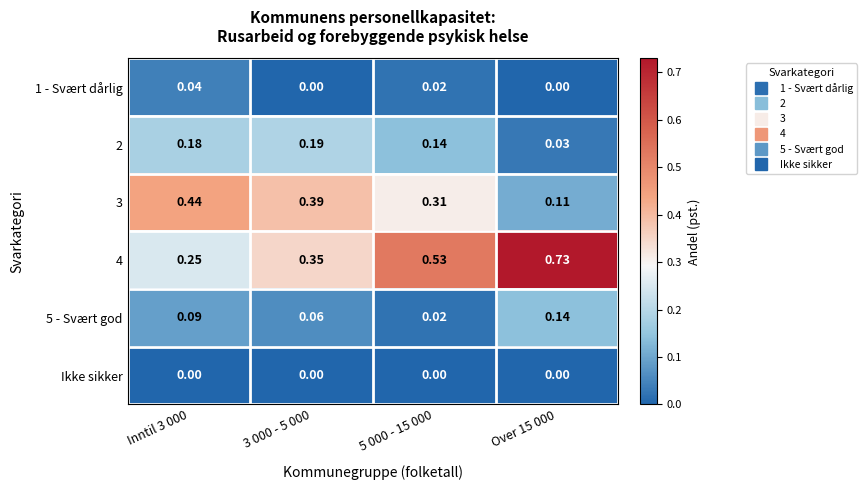

At Inntil 3 000, list the series in order from smallest to largest.

Ikke sikker, 1 - Svært dårlig, 5 - Svært god, 2, 4, 3